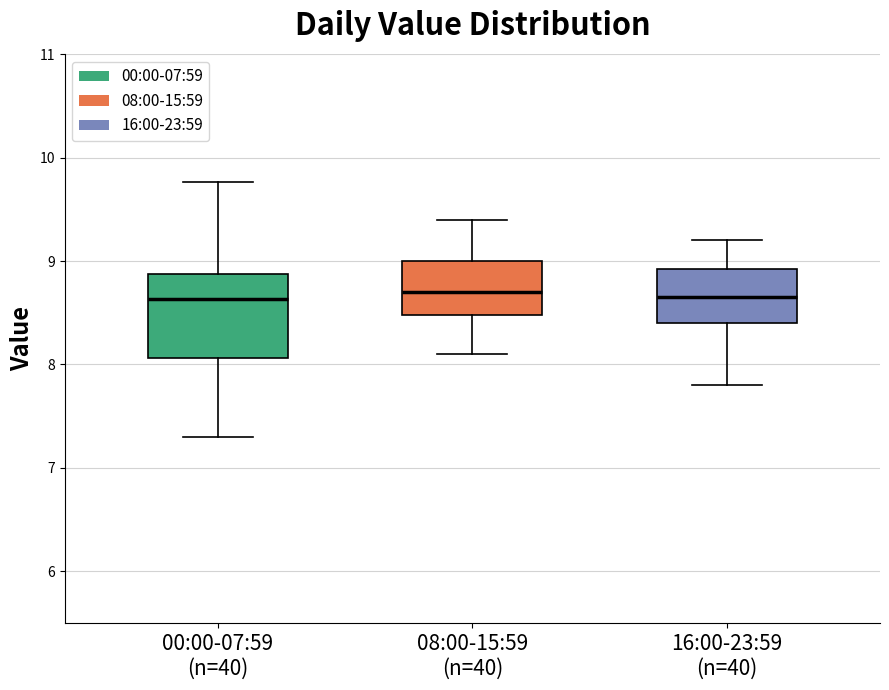

Where is the lower edge of the box for 00:00-07:59 (n=40) on the y-axis? The values are not printed on the chart, so give them approximately, as read against the axis.

8.1